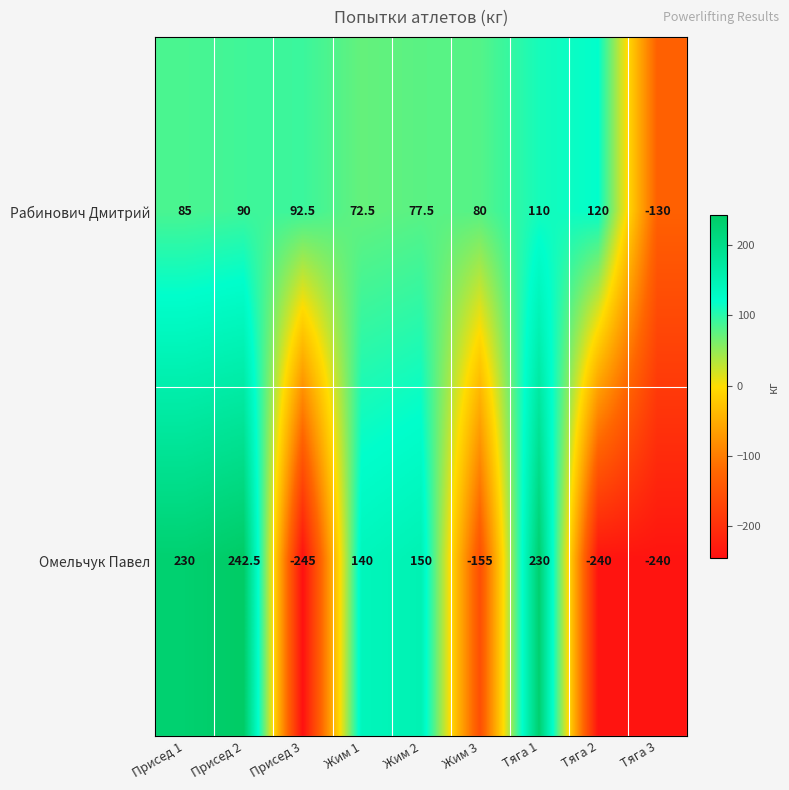

True or false: Рабинович Дмитрий has a value of -227.6 at Тяга 3.

False